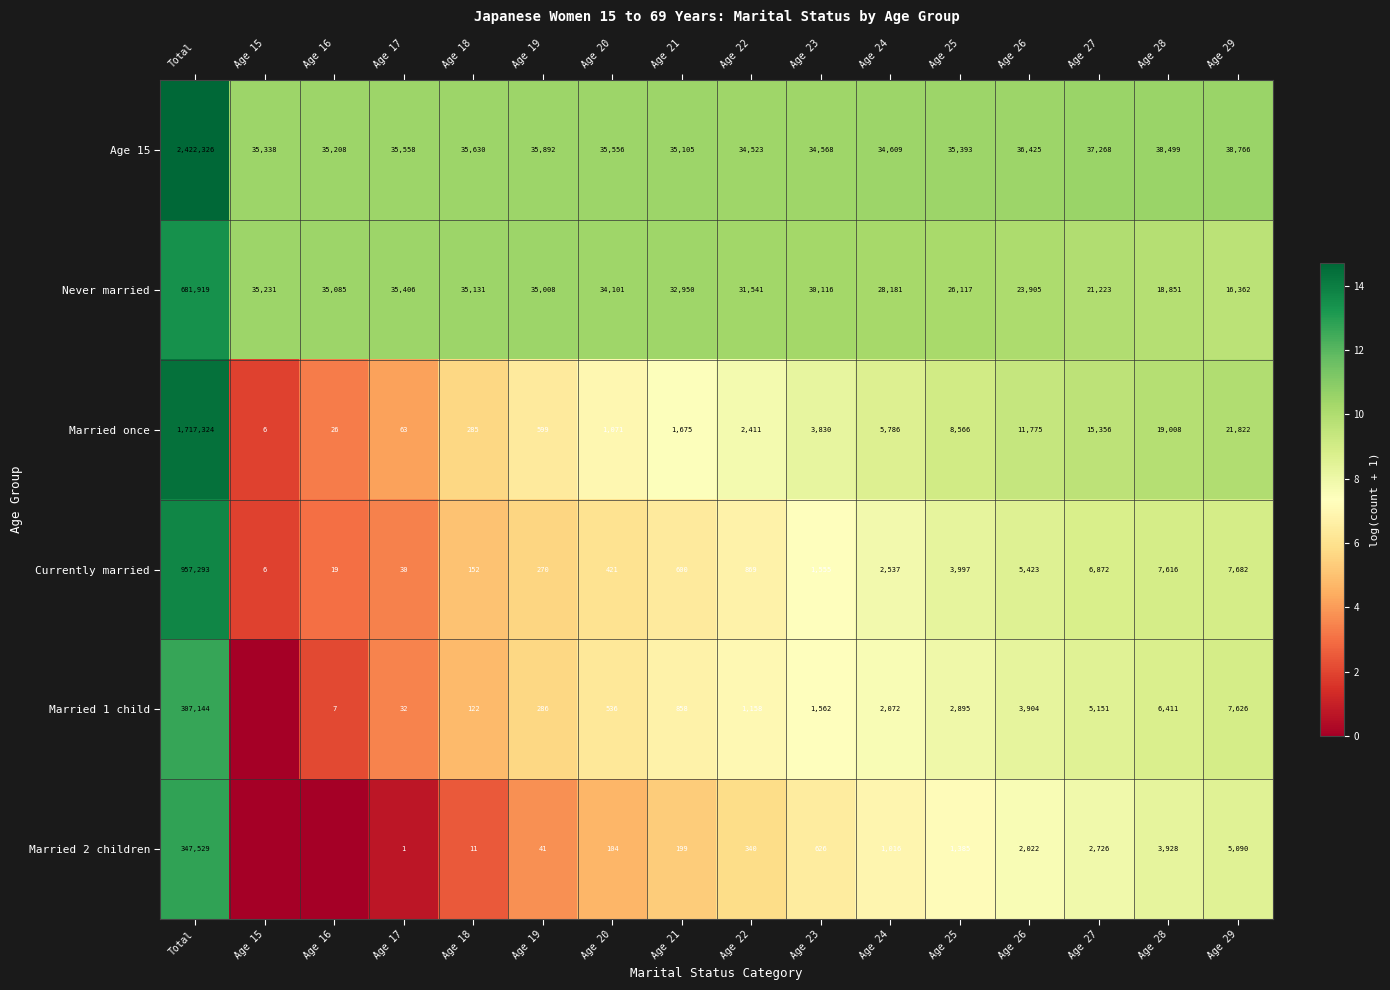

What is the total value across all series at Age 18?

71331